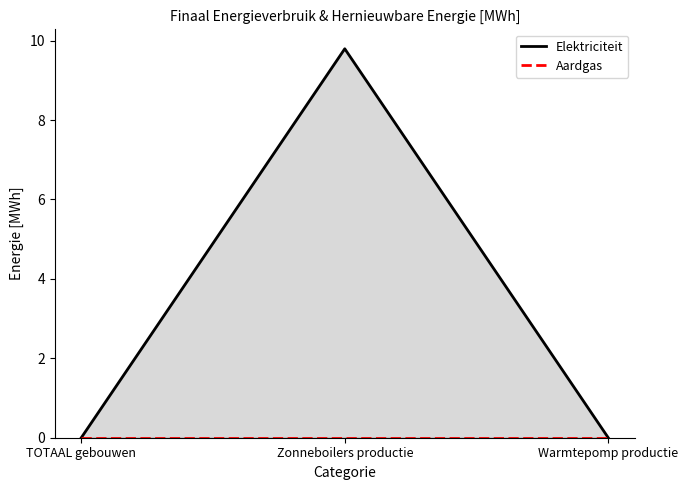

Reading left to right, extract all data points from this chart.

Elektriciteit: 0.0	9.8	0.0
Aardgas: 0.0	0.0	0.0